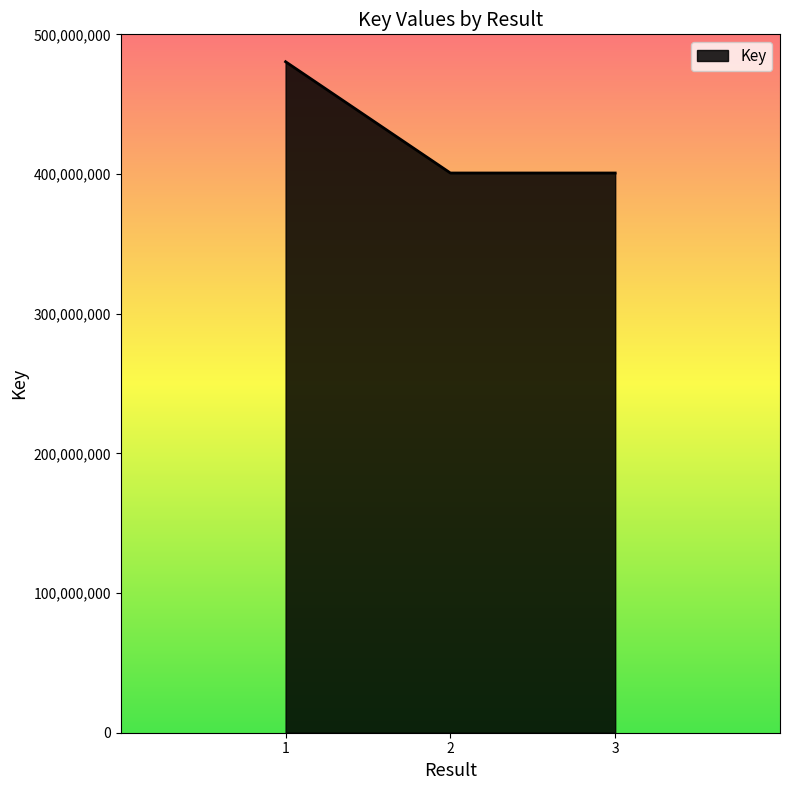

Does the chart display data point markers on the line(s)?

No